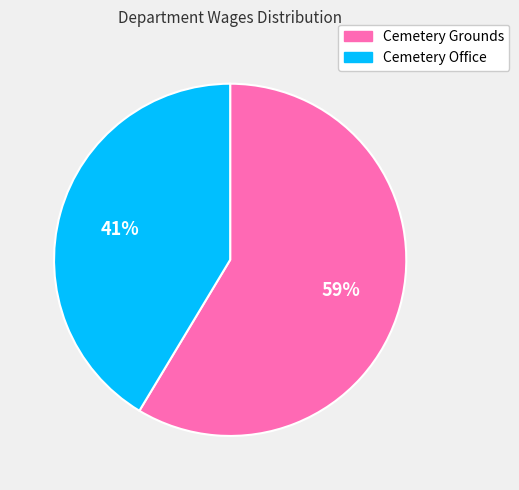

To the nearest percent, what is the average slice percentage?

50%